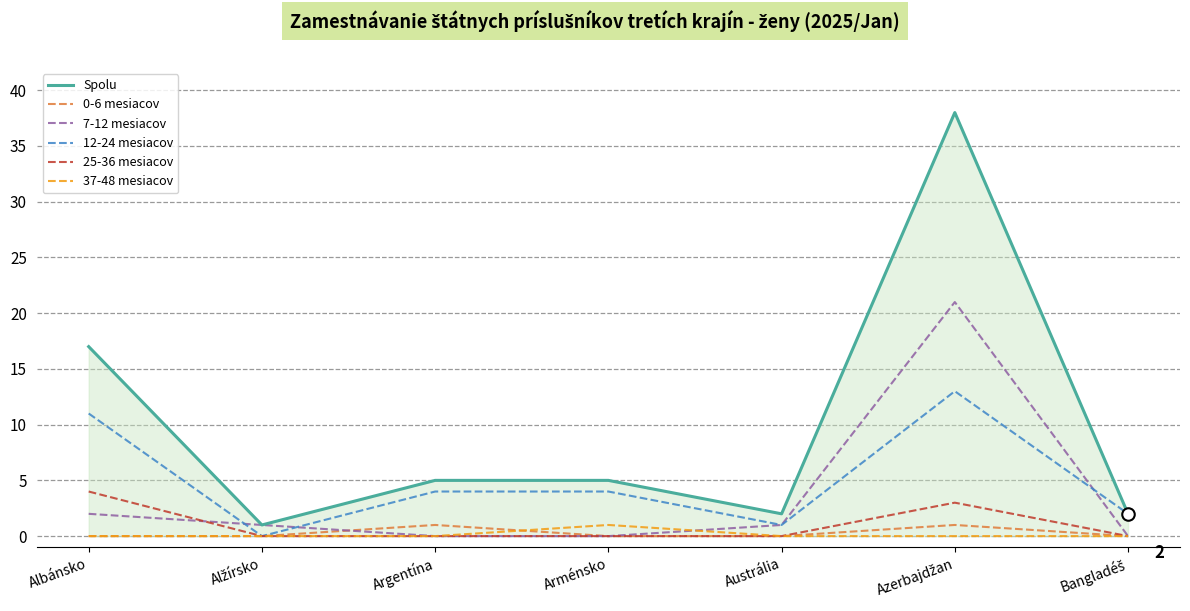

At how many categories does at least one series exceed 23?

1